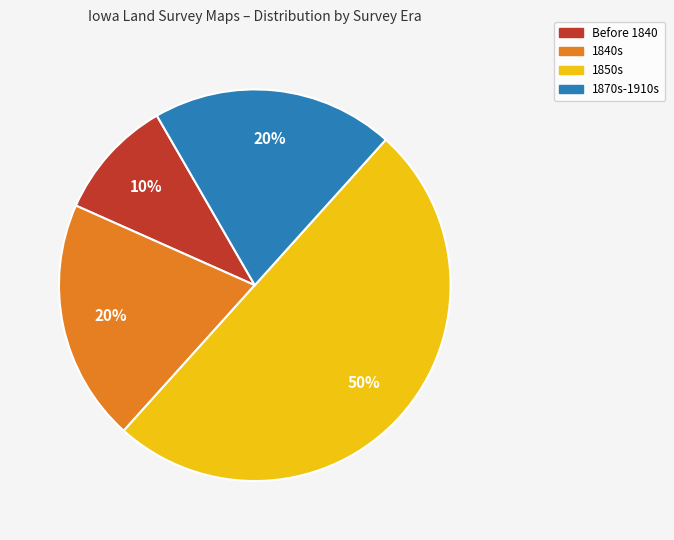

How many slices are in this pie chart?

4